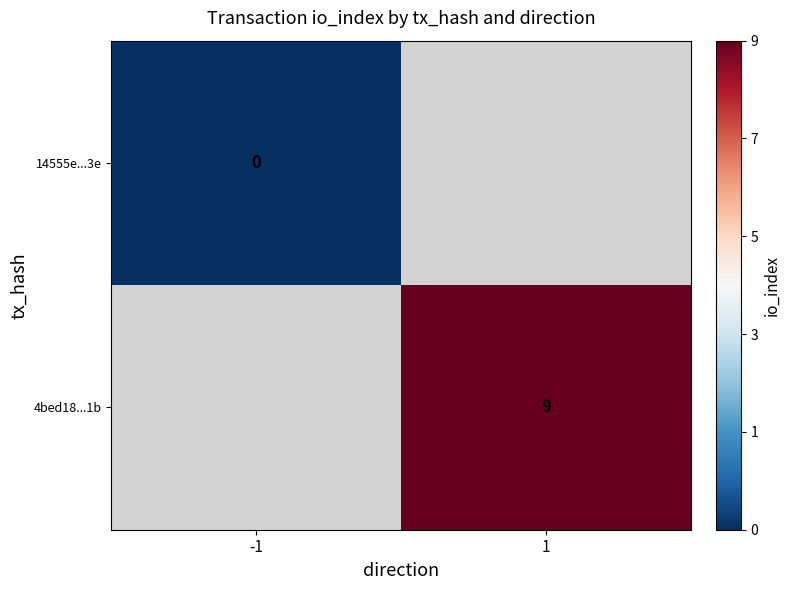

The 4bed18...1b series shows 9.0 at 1. True or false?

True